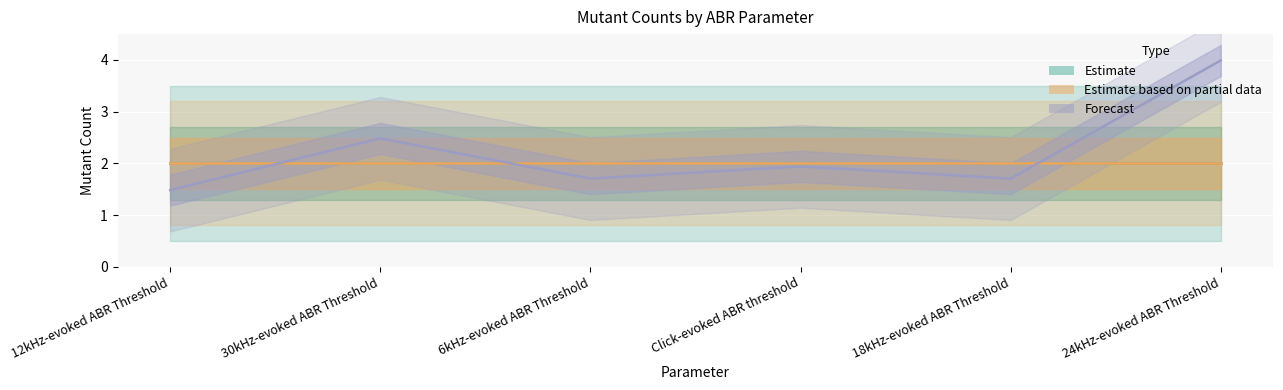

Which label corresponds to the smallest value in the chart?

12kHz-evoked ABR Threshold